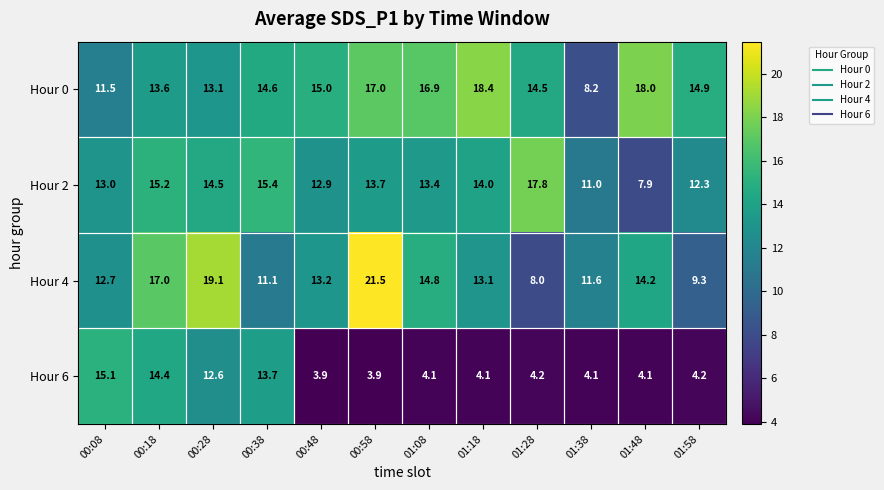

At which category is the sum across all series the highest?

00:18